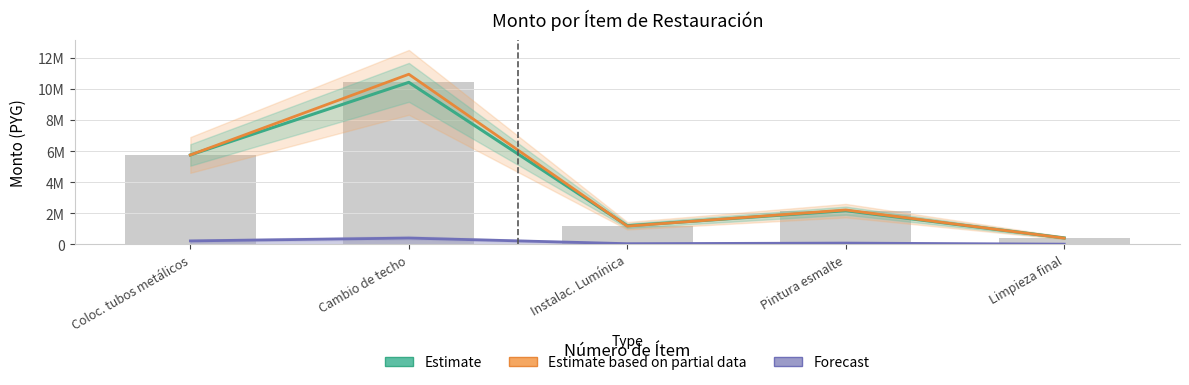

What is the difference between the Estimate values at Cambio de techo and Coloc. tubos metálicos?

4669750.0